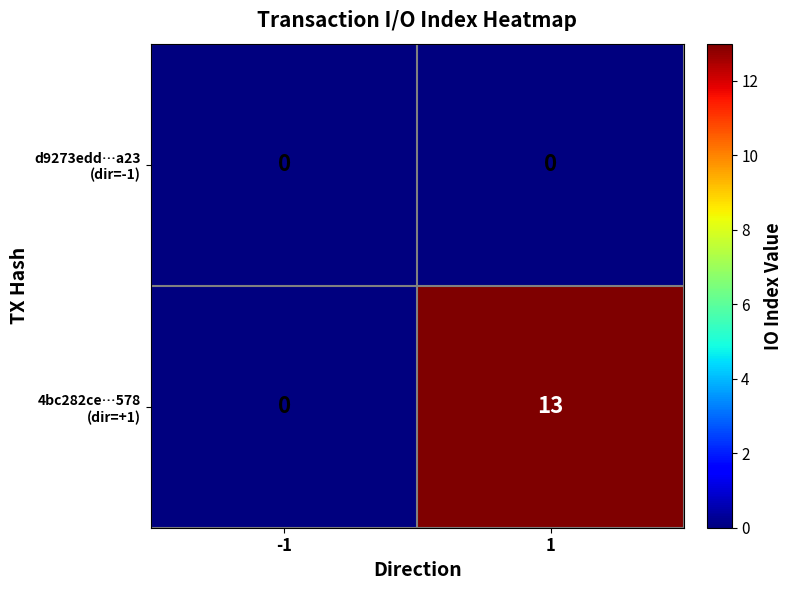

What is the greatest value displayed?

13